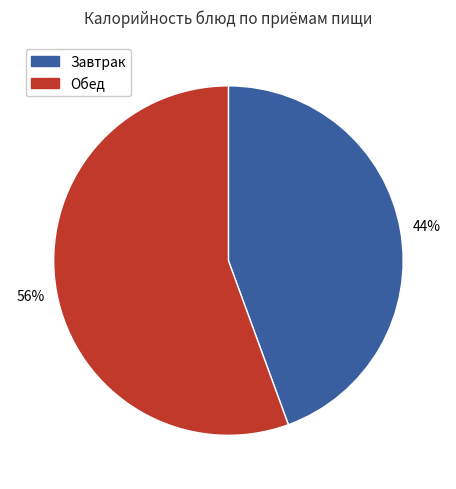

Does any single category account for the majority?

Yes